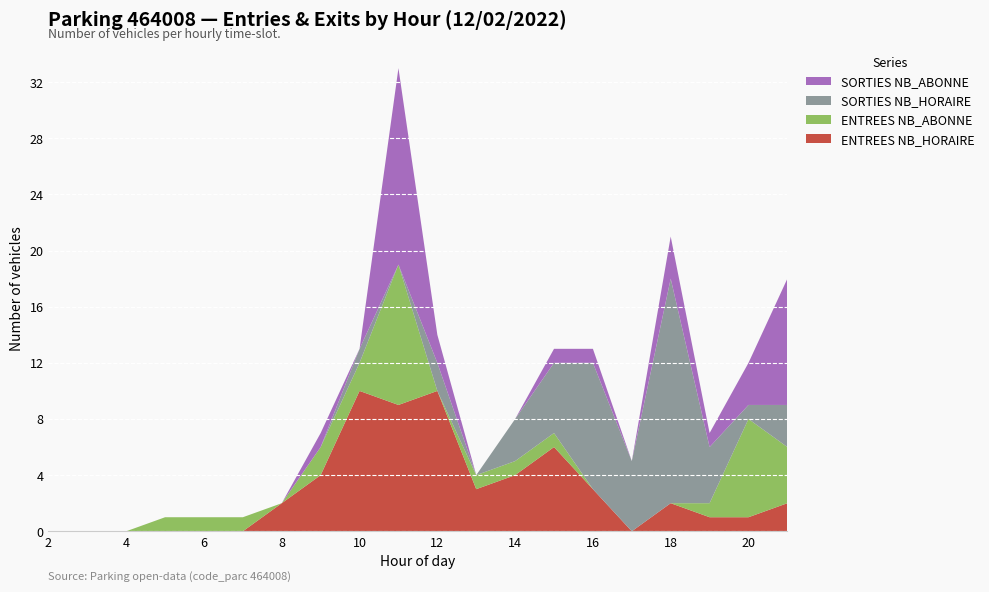

Reading left to right, list all the values displayed in this chart.

ENTREES NB_HORAIRE: 2=0	3=0	4=0	5=0	6=0	7=0	8=2	9=4	10=10	11=9	12=10	13=3	14=4	15=6	16=3	17=0	18=2	19=1	20=1	21=2
ENTREES NB_ABONNE: 2=0	3=0	4=0	5=1	6=1	7=1	8=0	9=2	10=2	11=10	12=0	13=1	14=1	15=1	16=0	17=0	18=0	19=1	20=7	21=4
SORTIES NB_HORAIRE: 2=0	3=0	4=0	5=0	6=0	7=0	8=0	9=0	10=1	11=0	12=2	13=0	14=3	15=5	16=9	17=5	18=16	19=4	20=1	21=3
SORTIES NB_ABONNE: 2=0	3=0	4=0	5=0	6=0	7=0	8=0	9=1	10=0	11=14	12=2	13=0	14=0	15=1	16=1	17=0	18=3	19=1	20=3	21=9